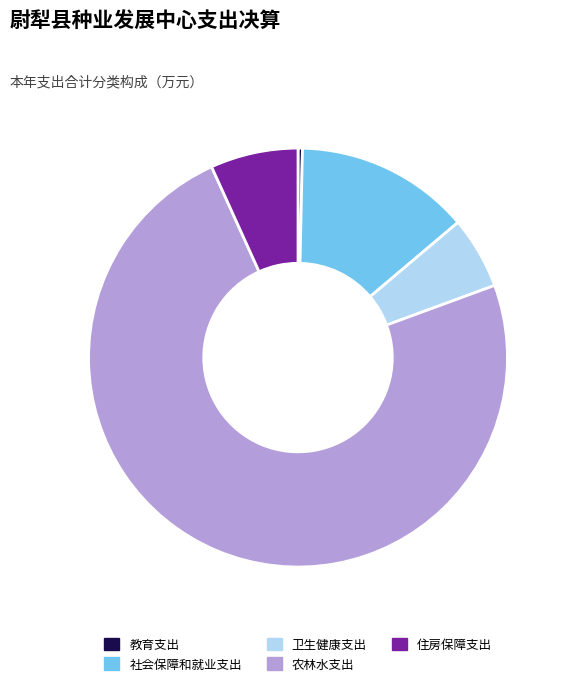

What is the largest slice in the pie chart?

农林水支出